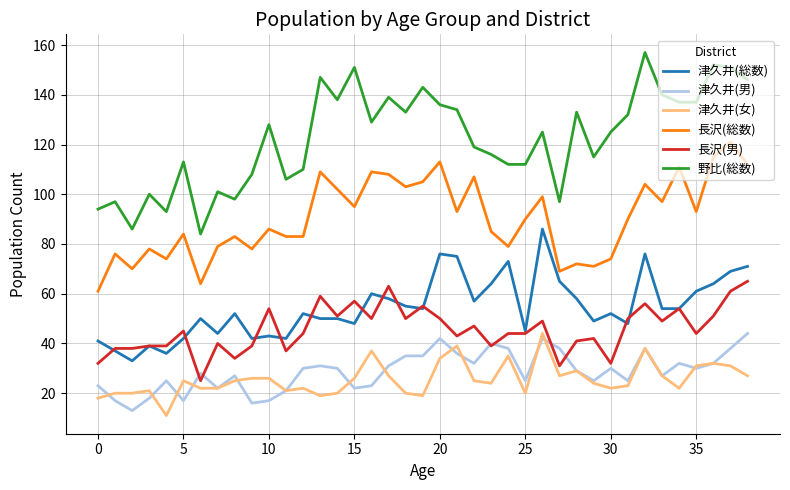

How many distinct data groups are displayed?

6